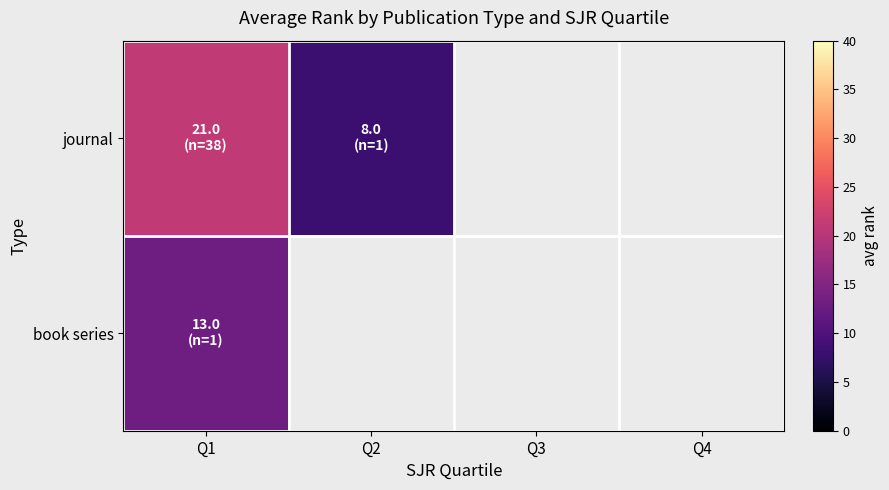

Rank the categories by journal value from lowest to highest.

Q2, Q3, Q4, Q1